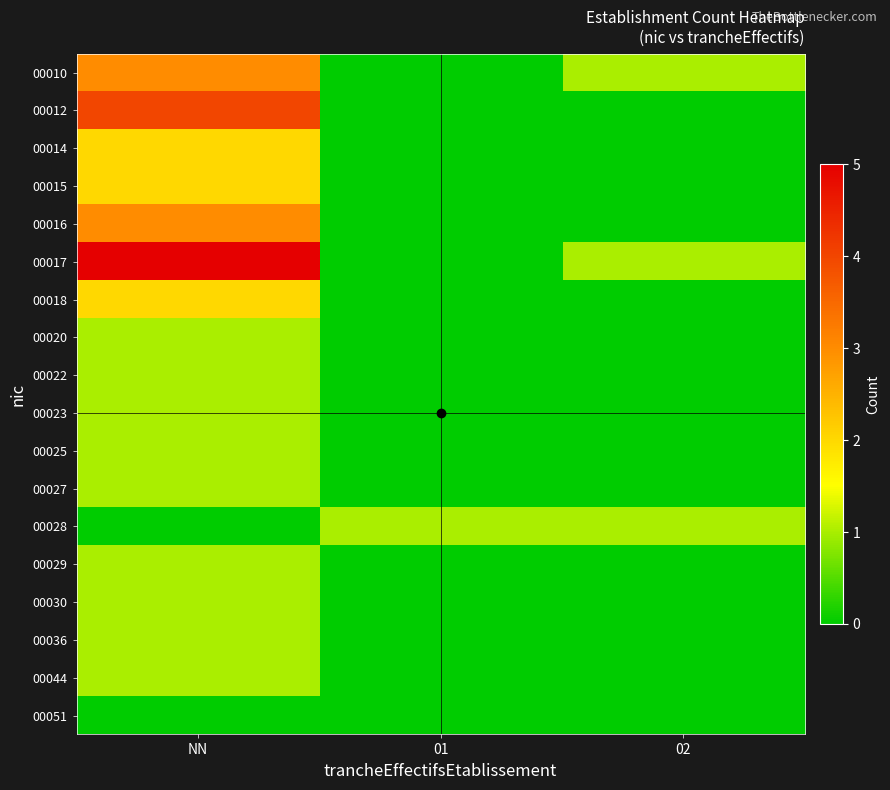

Reading right to left, list all the values displayed in this chart.

00010: 02=1	01=0	NN=3
00012: 02=0	01=0	NN=4
00014: 02=0	01=0	NN=2
00015: 02=0	01=0	NN=2
00016: 02=0	01=0	NN=3
00017: 02=1	01=0	NN=5
00018: 02=0	01=0	NN=2
00020: 02=0	01=0	NN=1
00022: 02=0	01=0	NN=1
00023: 02=0	01=0	NN=1
00025: 02=0	01=0	NN=1
00027: 02=0	01=0	NN=1
00028: 02=1	01=1	NN=0
00029: 02=0	01=0	NN=1
00030: 02=0	01=0	NN=1
00036: 02=0	01=0	NN=1
00044: 02=0	01=0	NN=1
00051: 02=0	01=0	NN=0